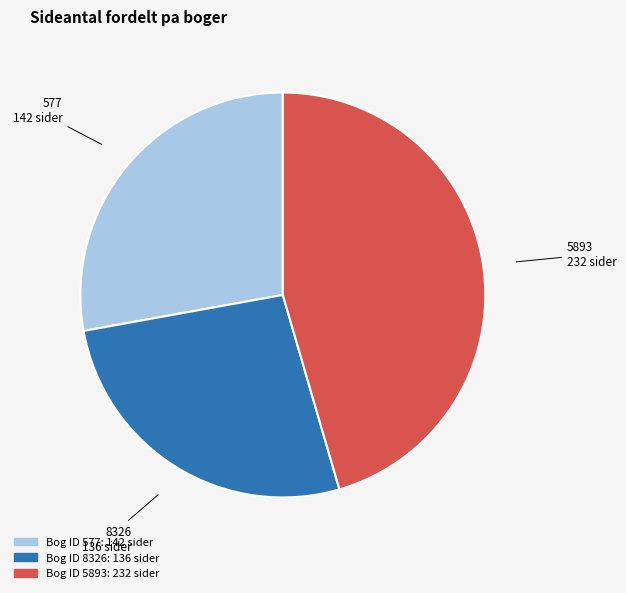

Is there any slice that represents more than half of the pie?

No